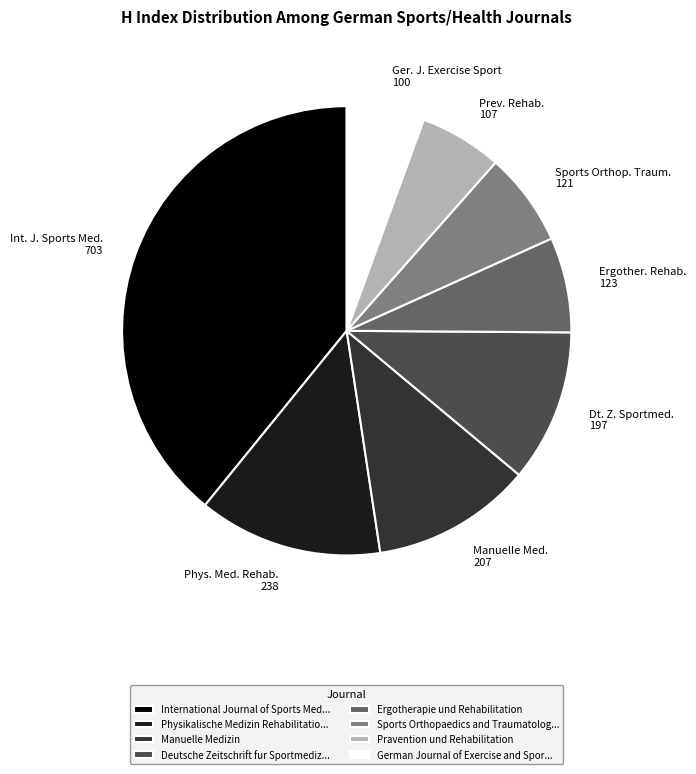

Do Physikalische Medizin Rehabilitatio... and Deutsche Zeitschrift fur Sportmediz... together represent more than half of the pie?

No